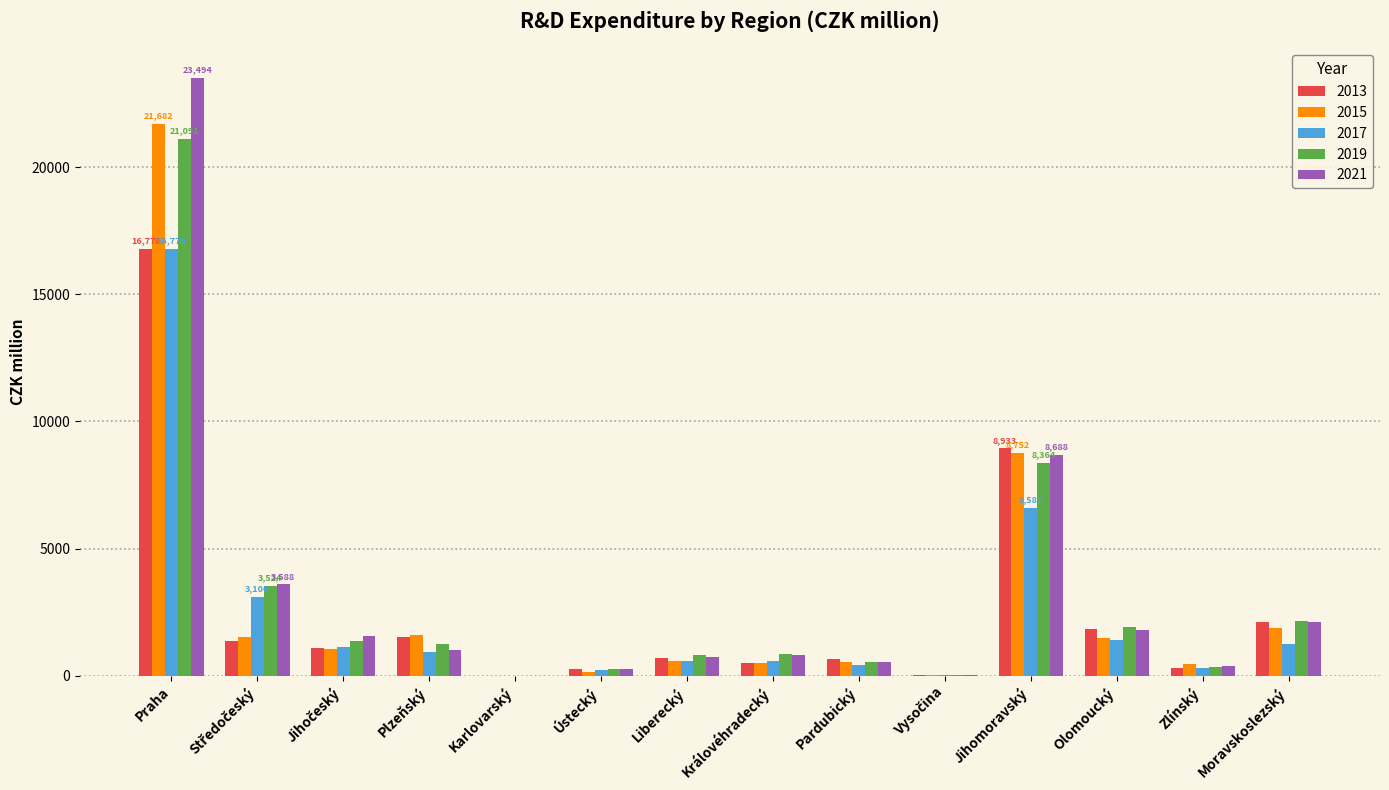

Is the value of 2017 at Karlovarský greater than the value of 2013 at Plzeňský?

No